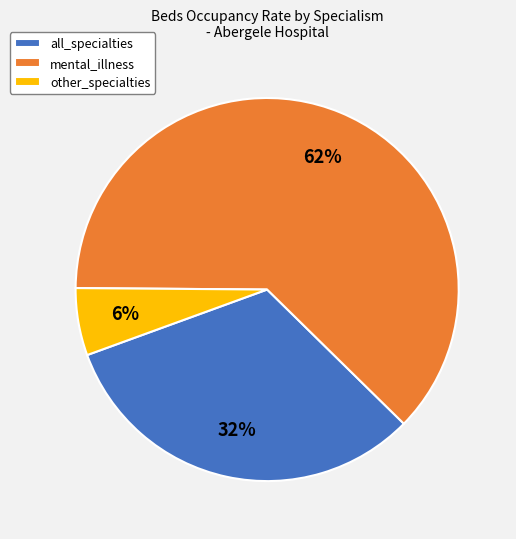

Which category has the biggest portion of the pie?

mental_illness